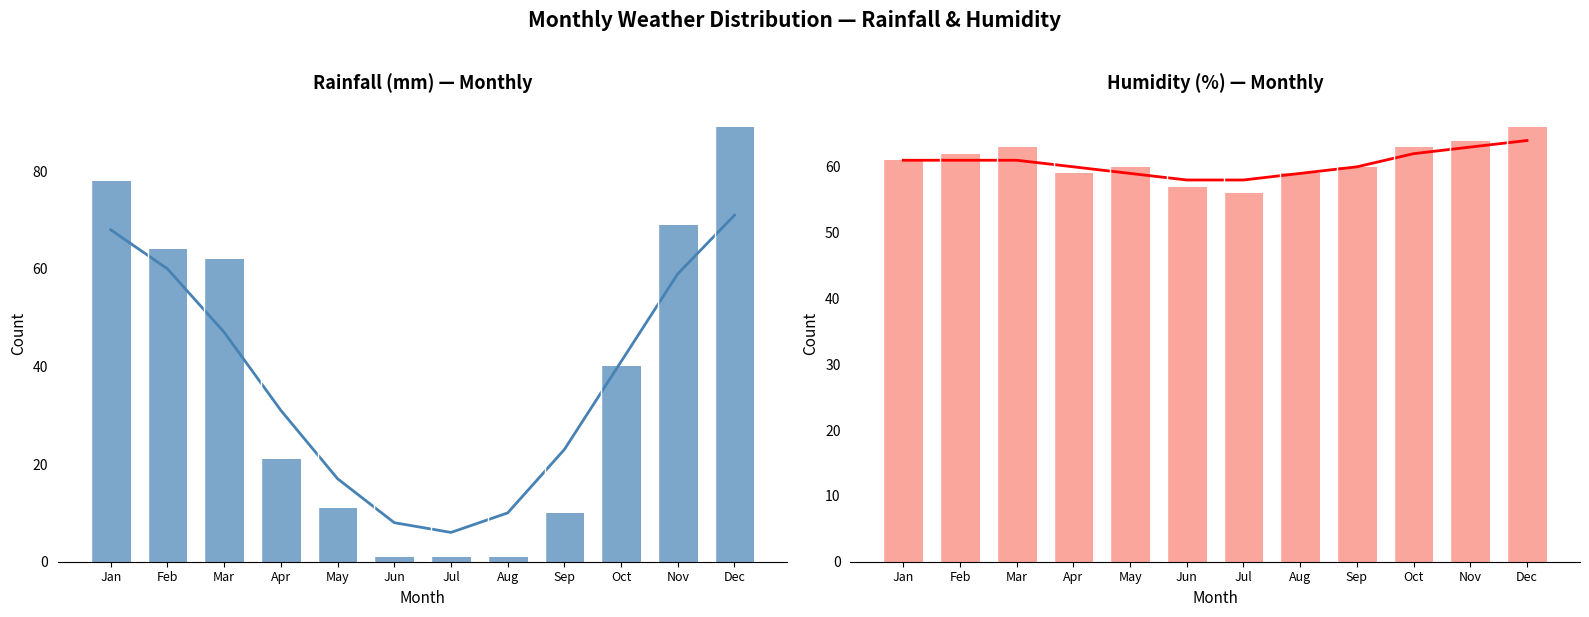

At which label is Rainfall (mm) closest to 45?

Oct